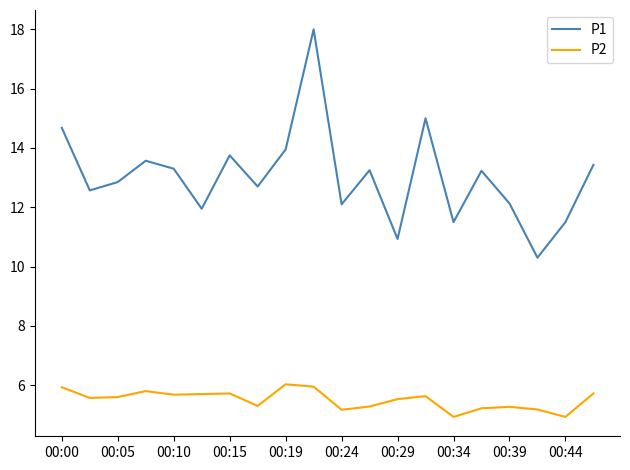

Rank the series by their average value, from highest to lowest.

P1, P2